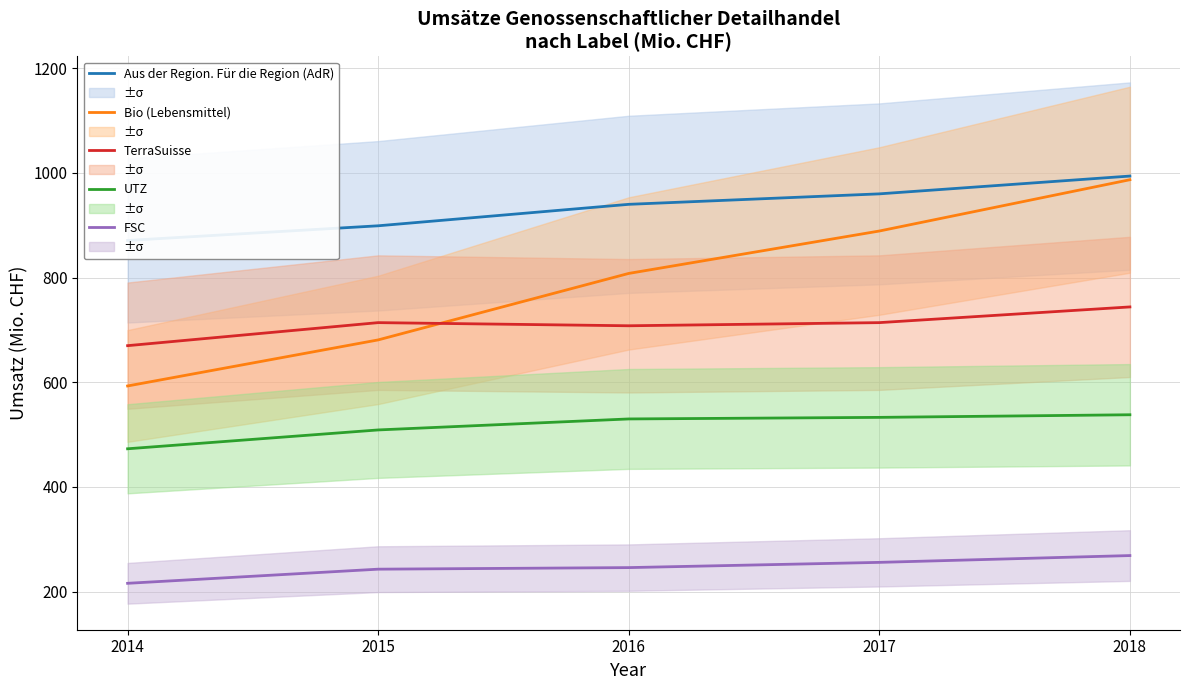

True or false: Bio (Lebensmittel) has a value of 889 at 2017.

True